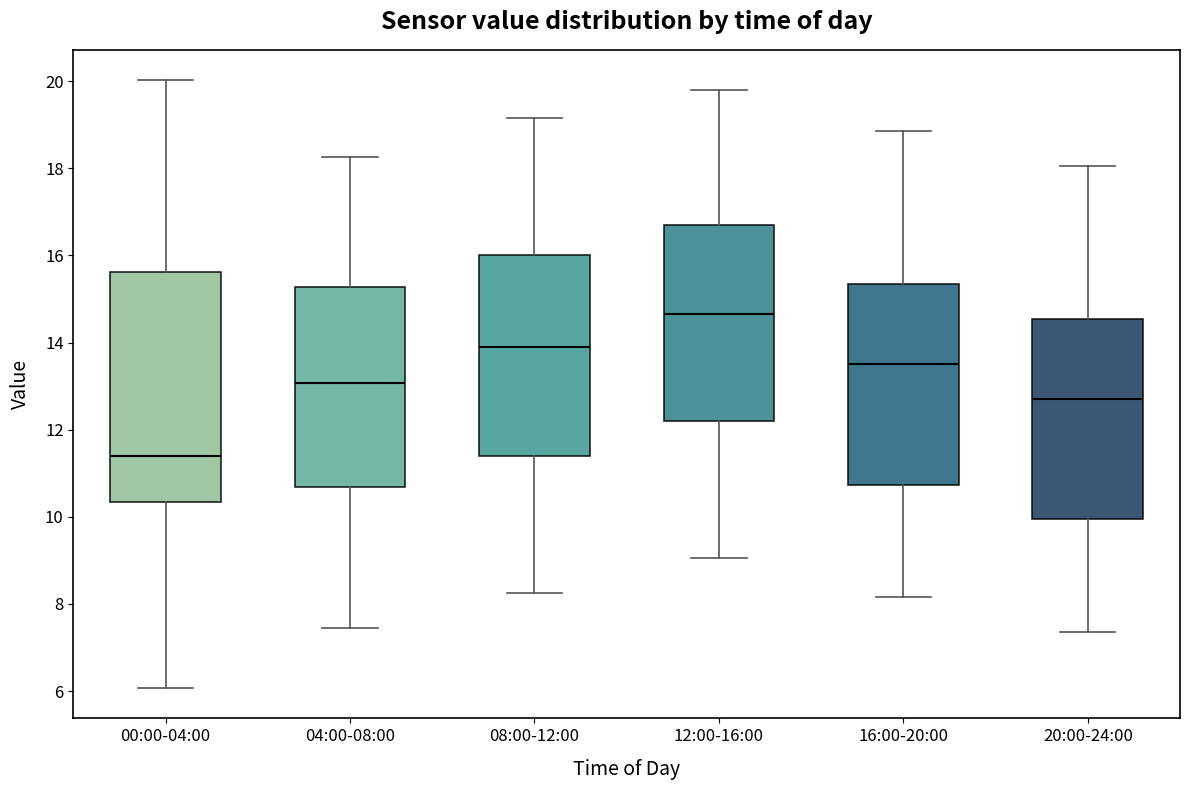

Which box has the lowest median line?

00:00-04:00